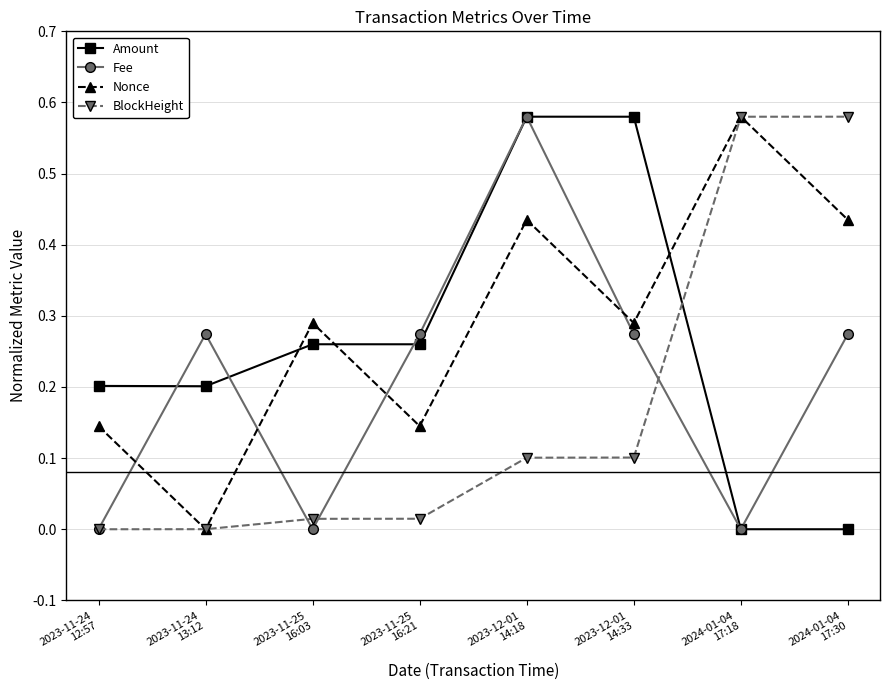

How many times do Nonce and Fee cross each other?

4